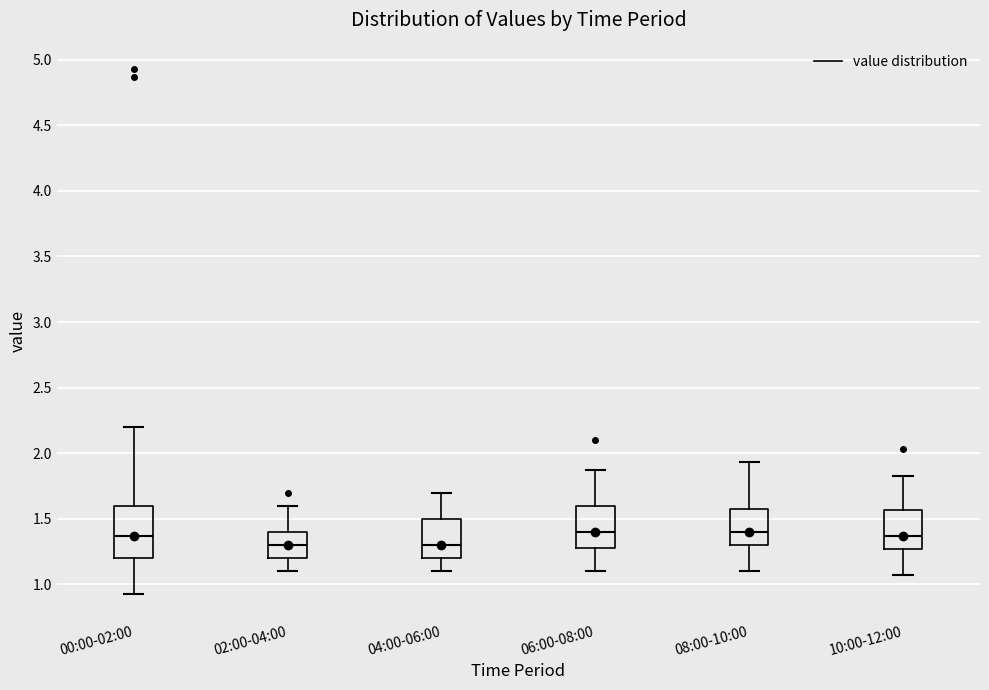

Reading left to right, read every box against the y-axis: the position of its median line, the range the box covers, and the ends of its whiskers. The values are not printed on the chart, so give them approximately, as read against the axis.

00:00-02:00: median 1.35, box 1.20 to 1.60, whiskers 0.95 to 2.20
02:00-04:00: median 1.30, box 1.20 to 1.40, whiskers 1.10 to 1.60
04:00-06:00: median 1.30, box 1.20 to 1.50, whiskers 1.10 to 1.70
06:00-08:00: median 1.40, box 1.30 to 1.60, whiskers 1.10 to 1.85
08:00-10:00: median 1.40, box 1.30 to 1.60, whiskers 1.10 to 1.95
10:00-12:00: median 1.35, box 1.25 to 1.55, whiskers 1.05 to 1.85